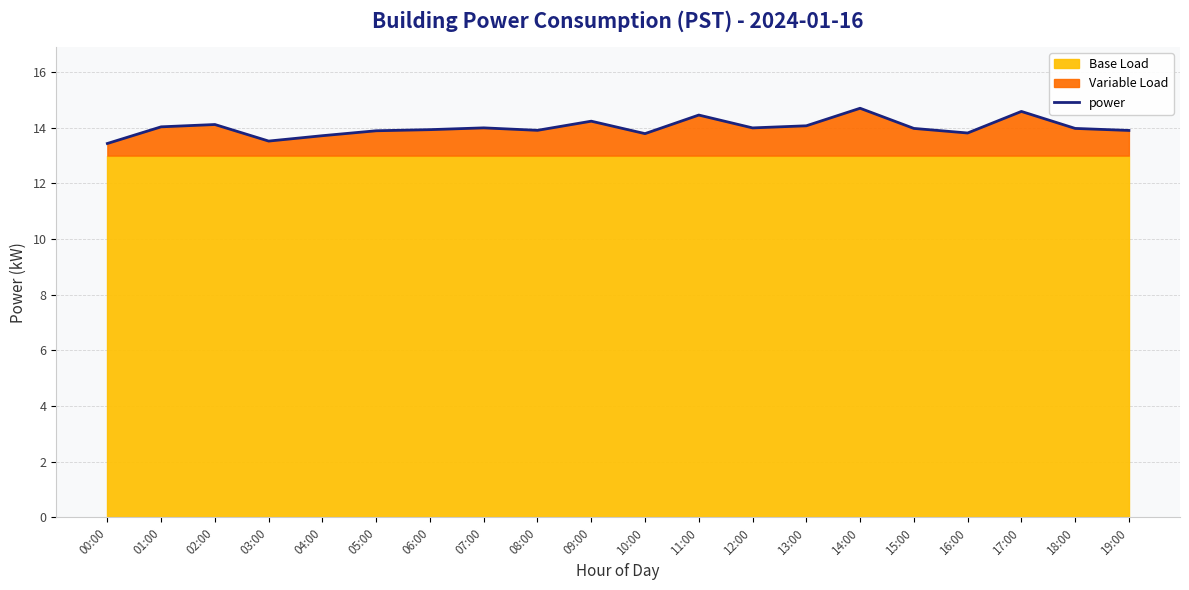

True or false: the data shows 21.1 at 08:00.

False